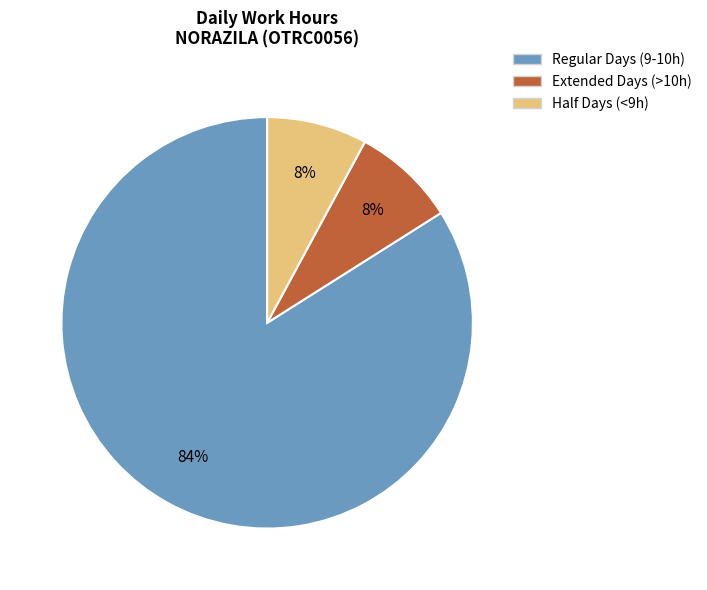

Is there a majority slice in this chart?

Yes